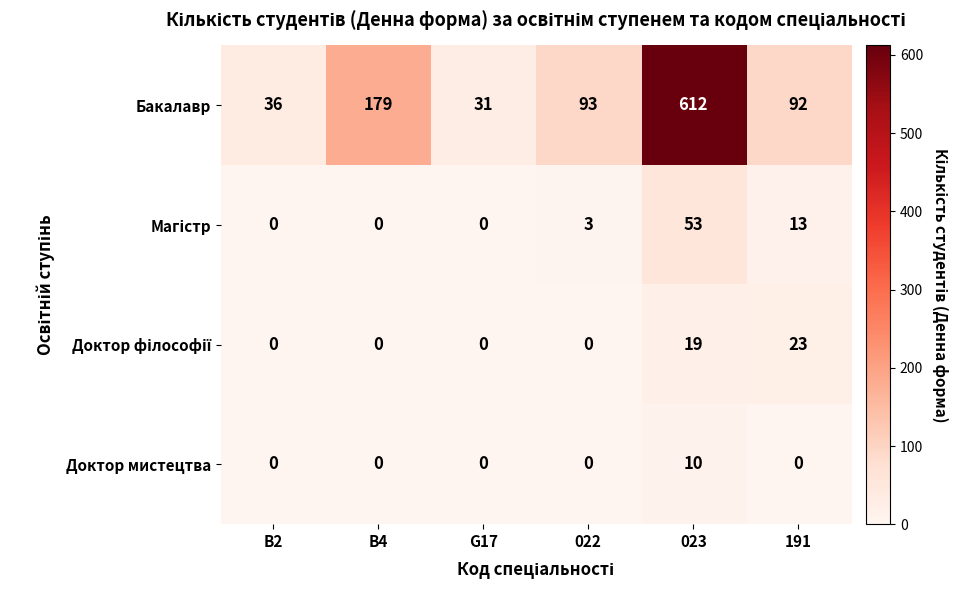

Which series has the largest total across all categories?

Бакалавр